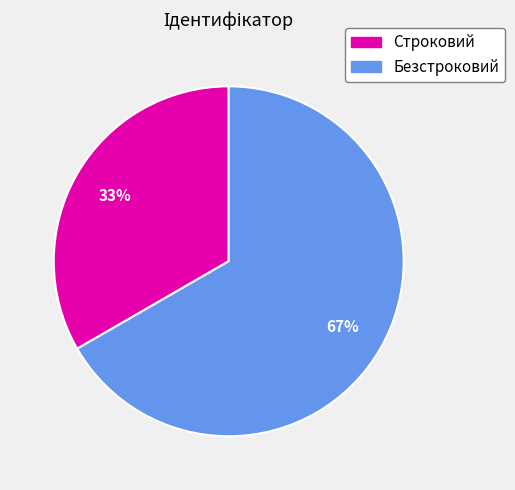

True or false: Строковий accounts for 33% of the total.

True